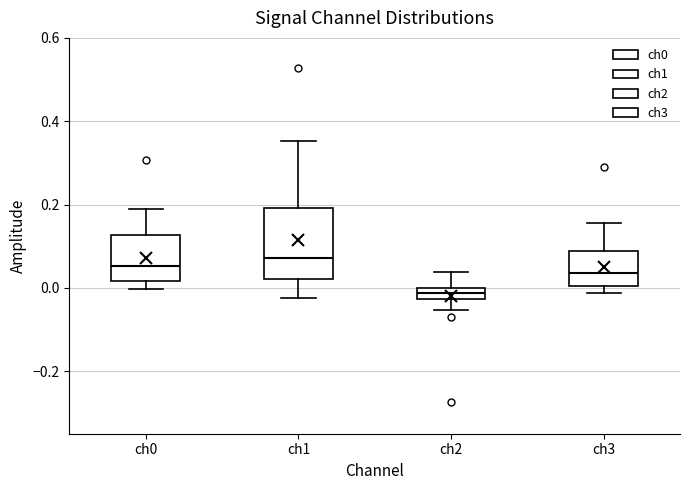

Which box is the tallest, from its lower edge to its upper edge?

ch1